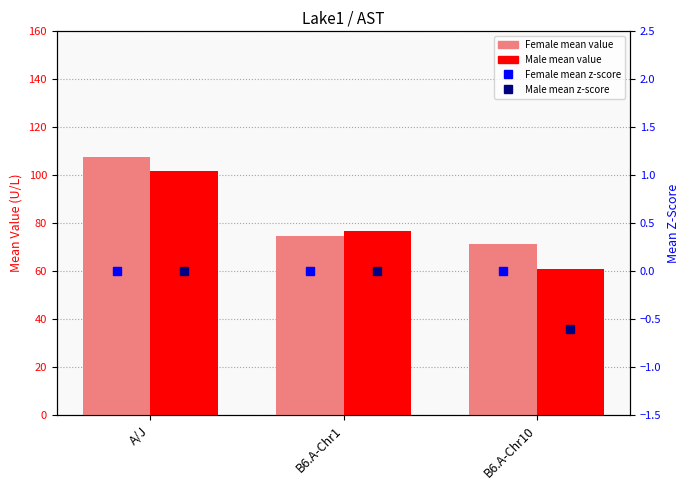

The Male mean value series shows 76.9 at B6.A-Chr1. True or false?

True